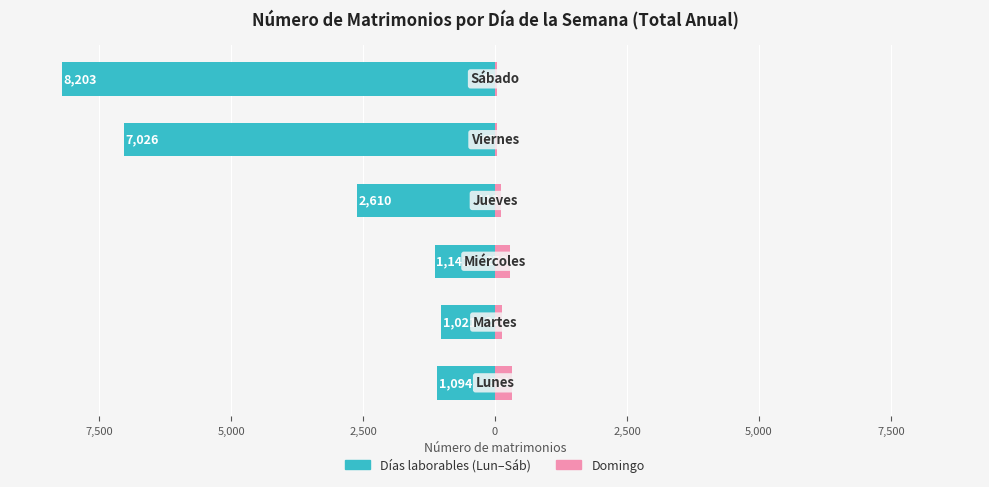

How many bars are there in total?

12